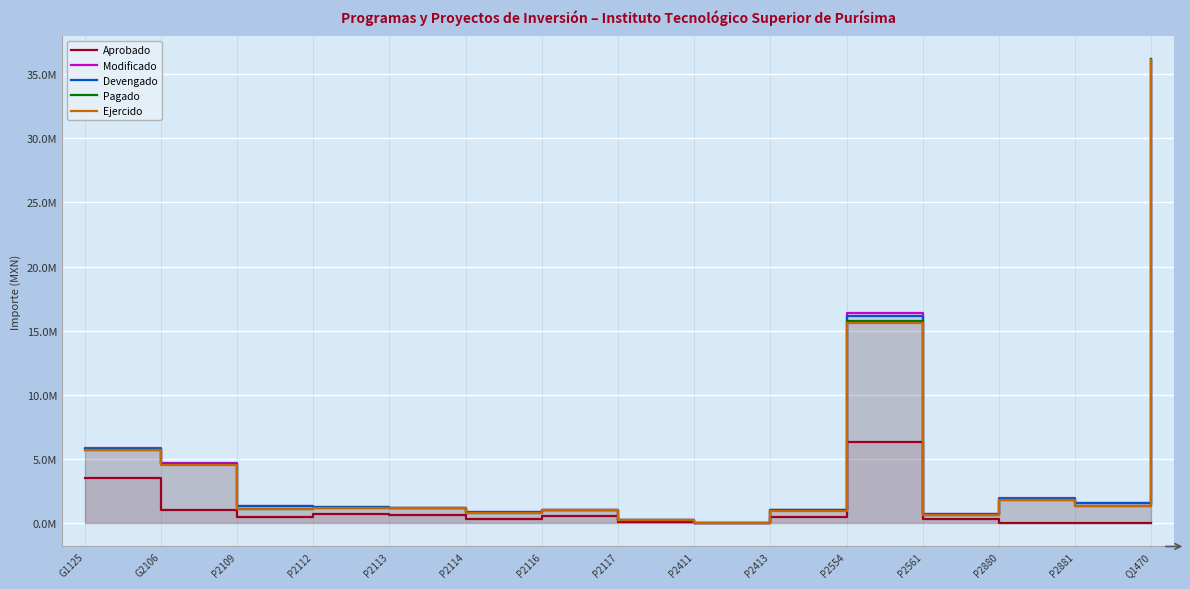

Between G1125 and P2880, which is larger?

G1125